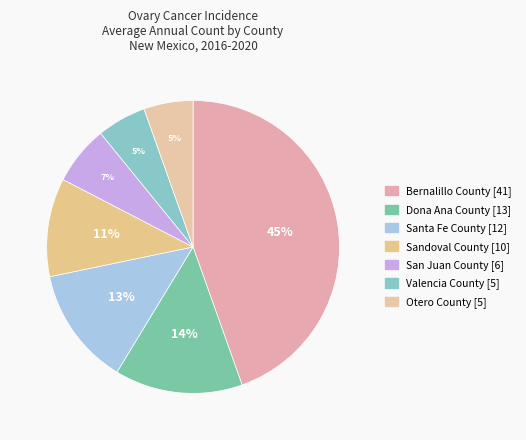

Count the number of slices in the pie.

7